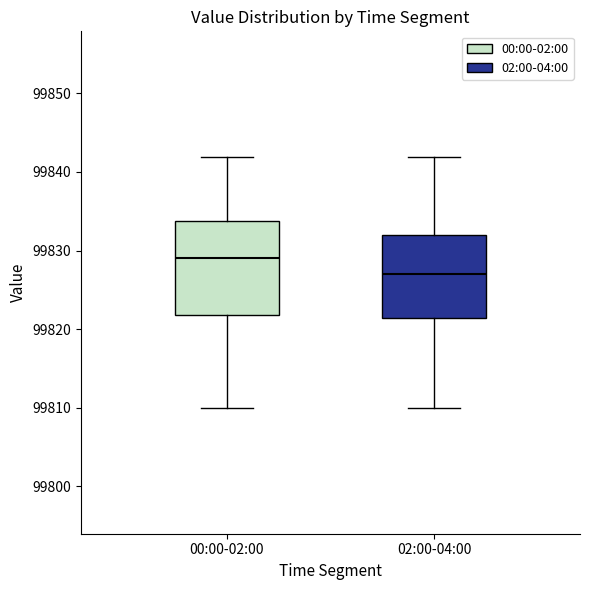

Comparing the boxes themselves (not the whiskers), which one is the tallest?

00:00-02:00